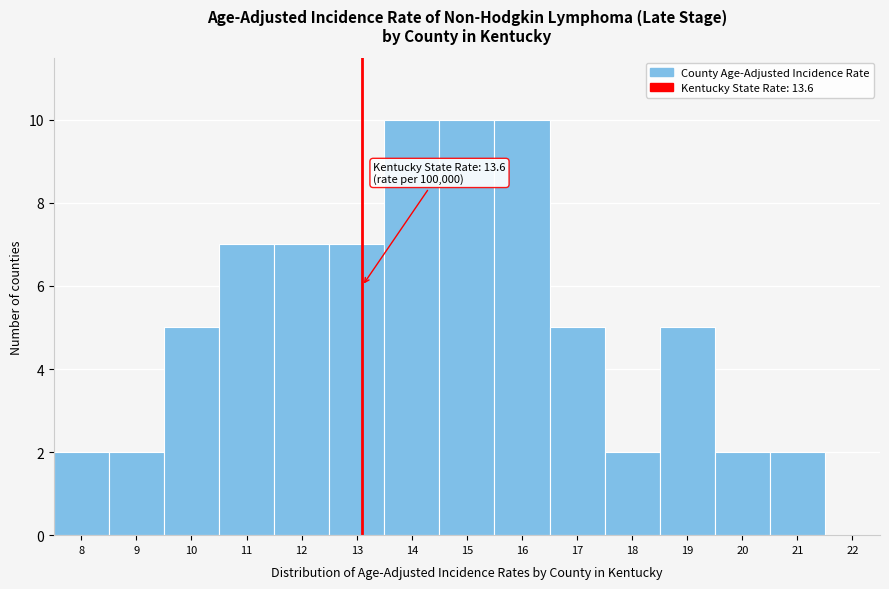

Reading left to right, list all the values displayed in this chart.

8=2	9=2	10=5	11=7	12=7	13=7	14=10	15=10	16=10	17=5	18=2	19=5	20=2	21=2	22=0